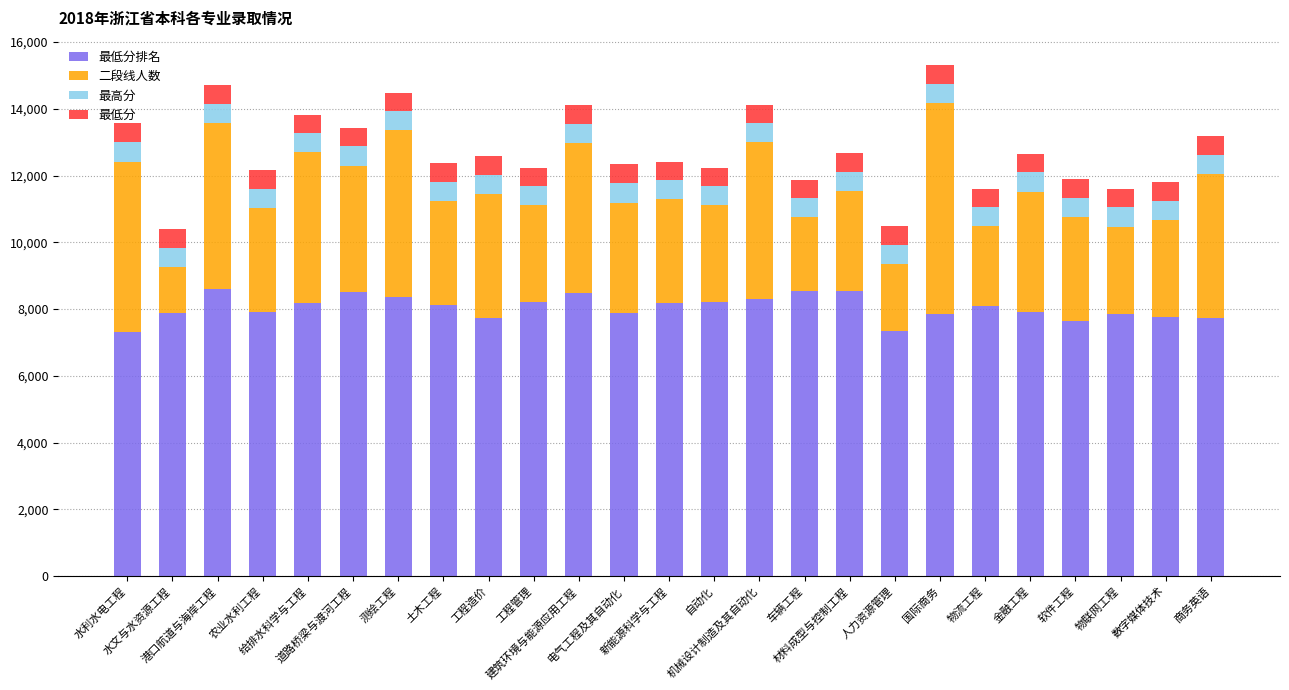

Are the bars grouped side by side (vs. stacked)?

No